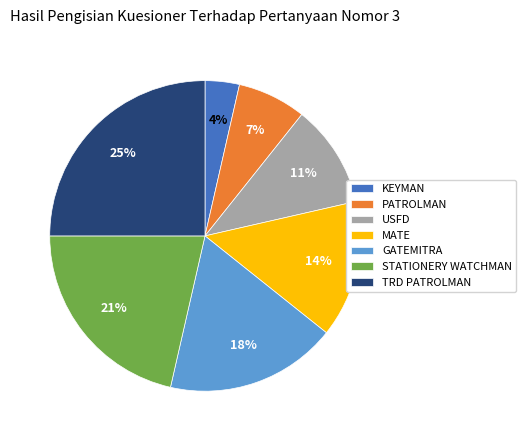

To the nearest percent, what portion does GATEMITRA represent?

18%